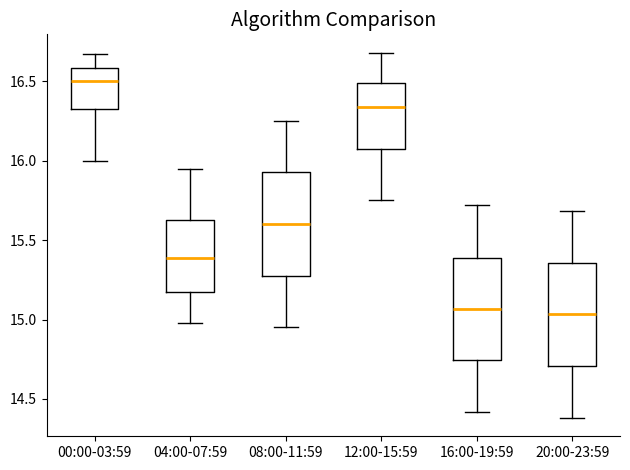

Reading left to right, transcribe this box plot: for each box, give where its median line is, the range the box spans, and where its two whiskers end, as read against the y-axis. The values are not printed on the chart, so give them approximately, as read against the axis.

00:00-03:59: median 16.50, box 16.35 to 16.60, whiskers 16.00 to 16.65
04:00-07:59: median 15.40, box 15.20 to 15.65, whiskers 15.00 to 15.95
08:00-11:59: median 15.60, box 15.25 to 15.95, whiskers 14.95 to 16.25
12:00-15:59: median 16.35, box 16.05 to 16.50, whiskers 15.75 to 16.70
16:00-19:59: median 15.05, box 14.75 to 15.40, whiskers 14.40 to 15.70
20:00-23:59: median 15.05, box 14.70 to 15.35, whiskers 14.40 to 15.70